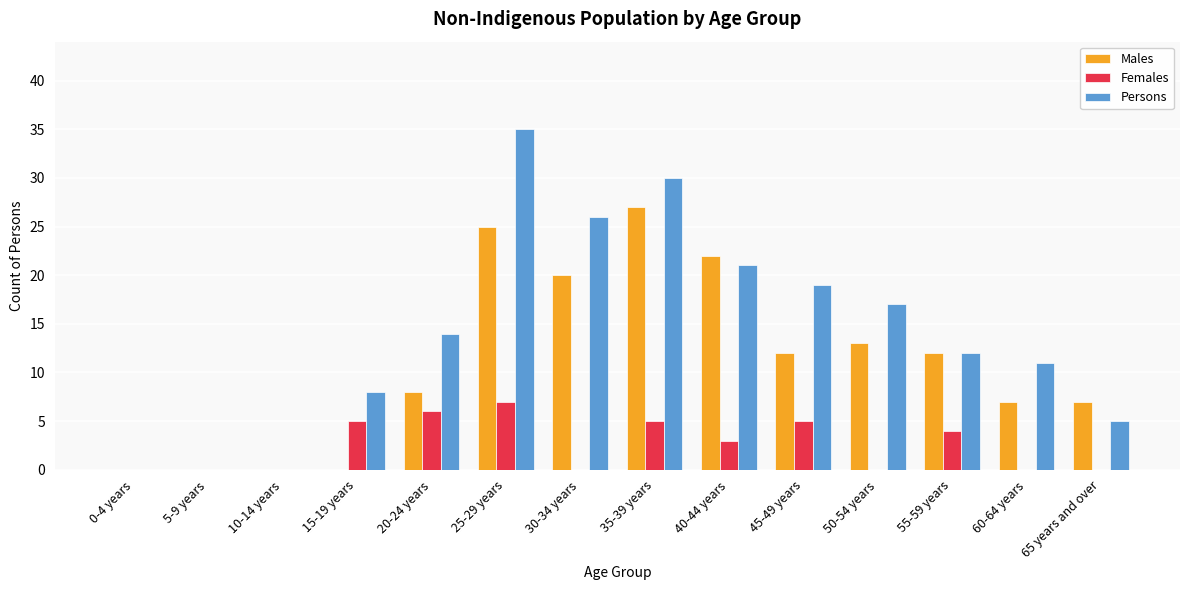

How many groups of bars are there?

14